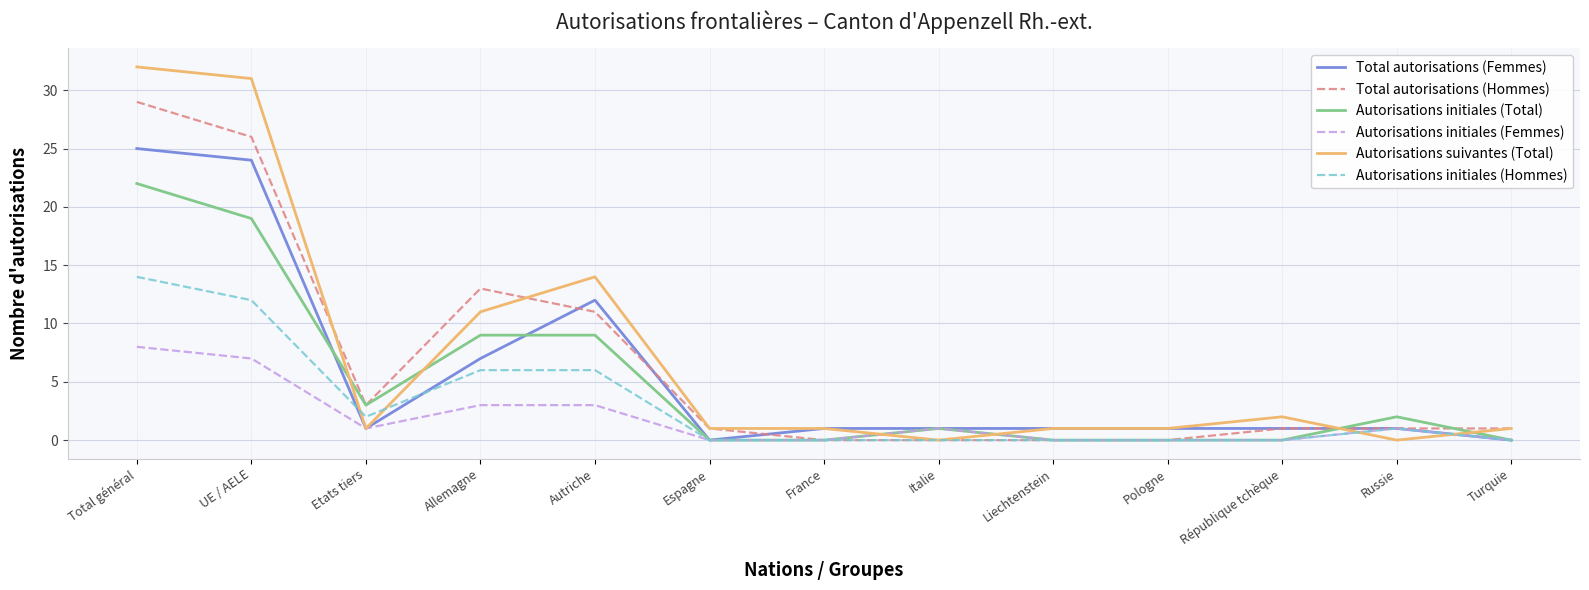

What position from the left is Etats tiers?

3